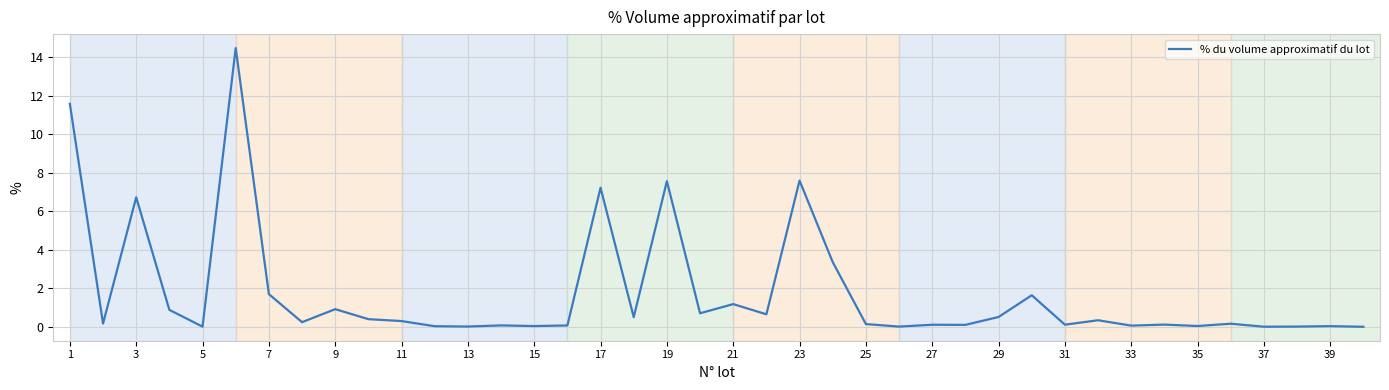

What is the maximum value shown in the chart?

14.5